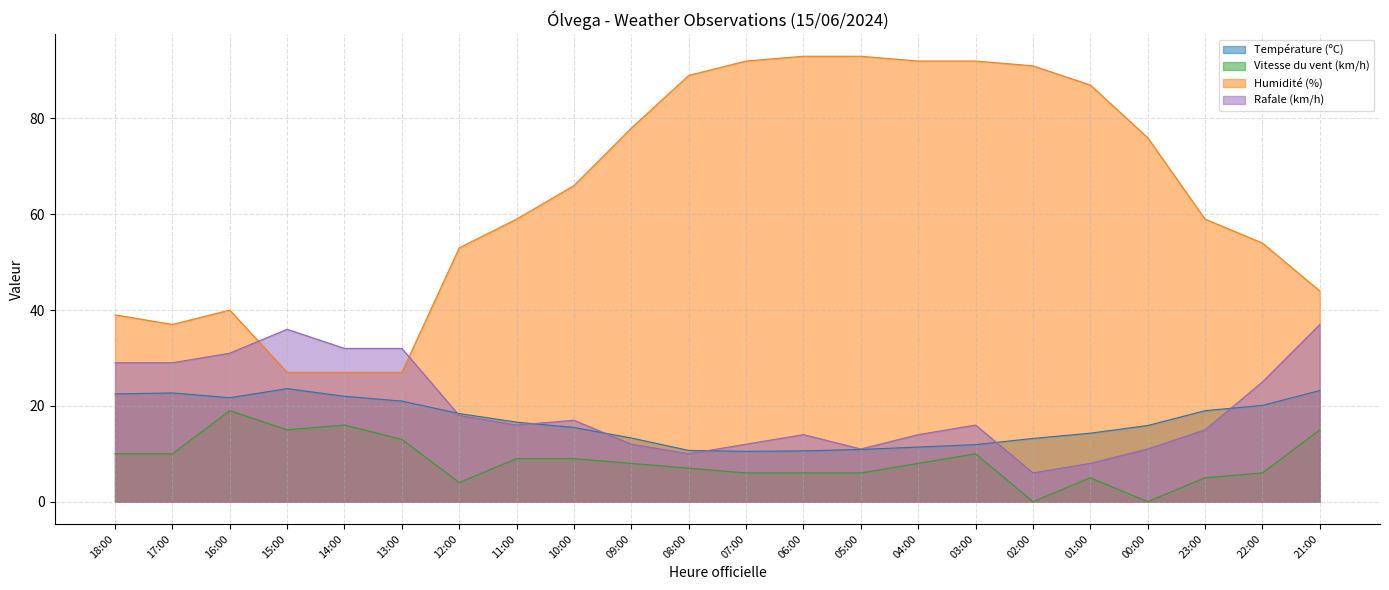

How many lines are shown in the chart?

4